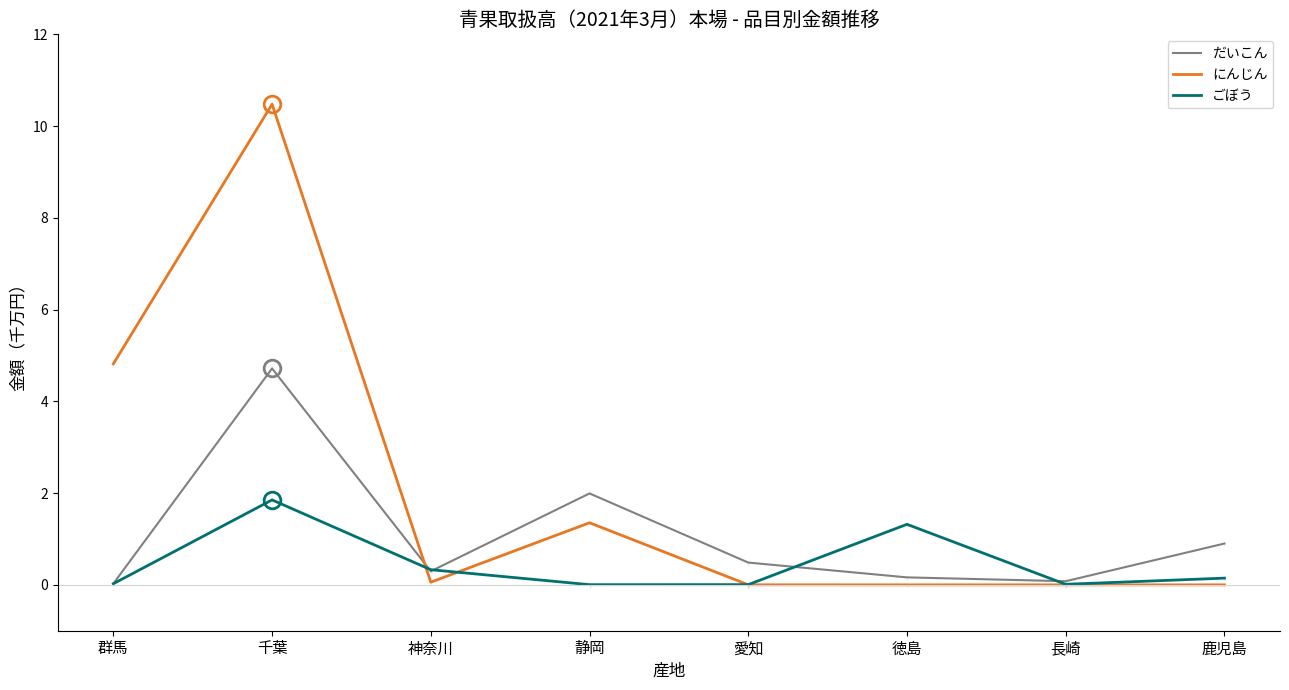

True or false: にんじん and ごぼう intersect in this chart.

True